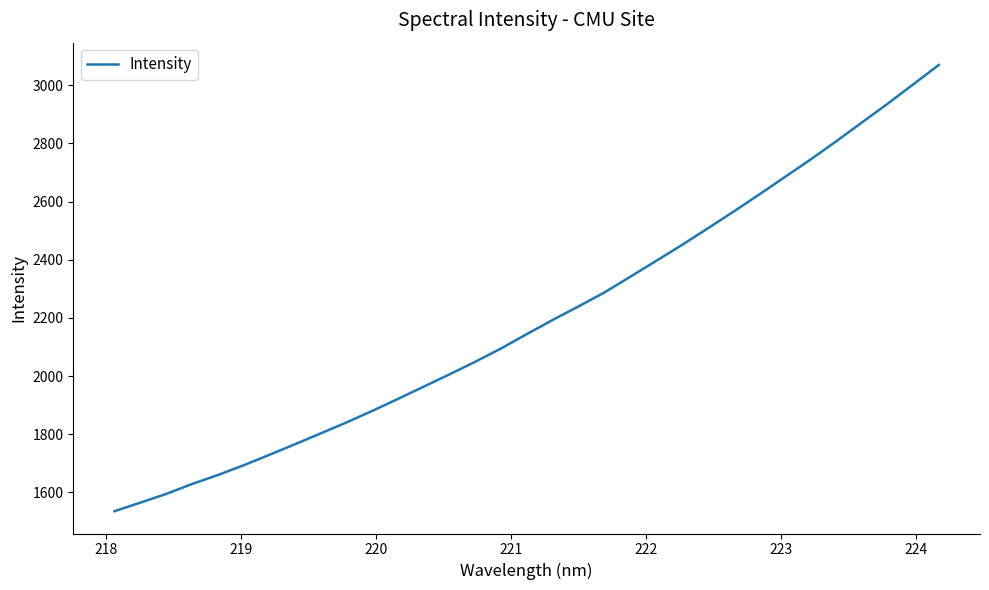

What is the difference between the maximum and minimum values?

1534.7